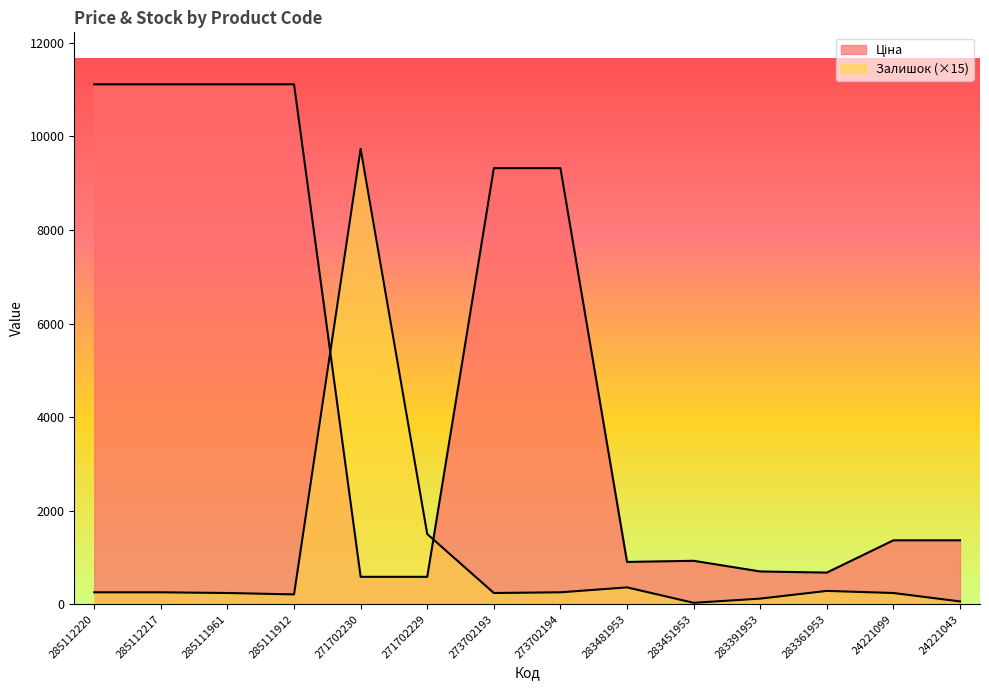

Which series ends up on top after the final intersection of Ціна and Залишок?

Ціна